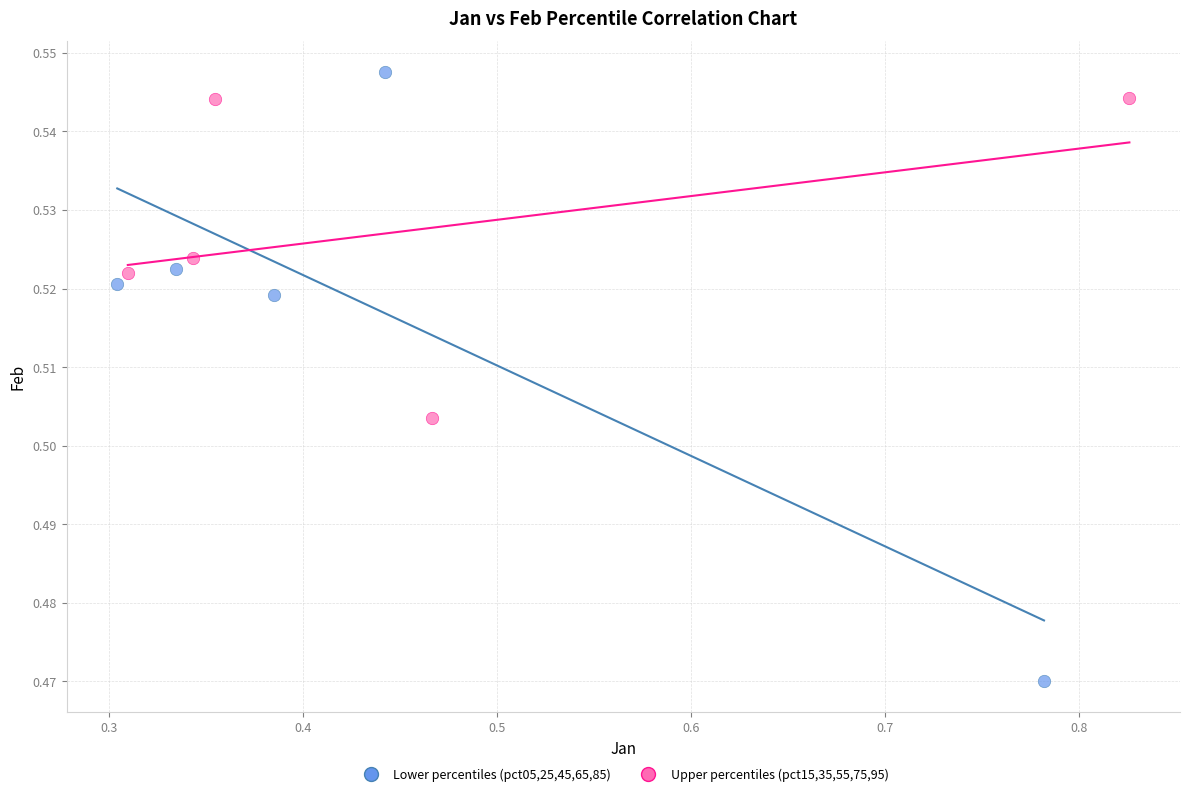

Which series contains the lowest Y value?

Lower percentiles (pct05,25,45,65,85)